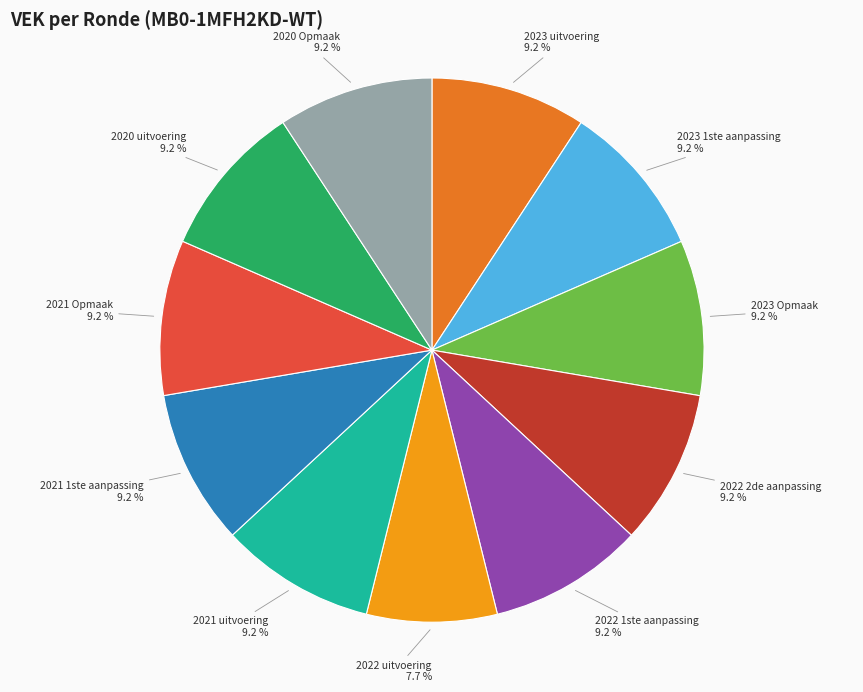

Which category has the smallest portion of the pie?

2022 uitvoering